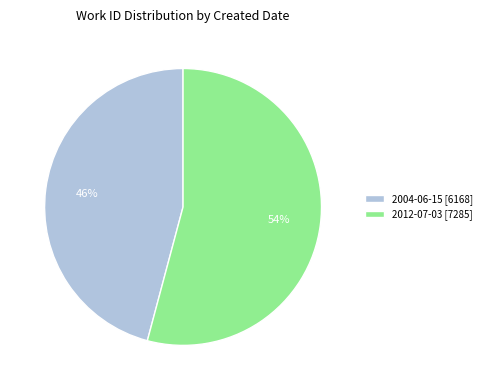

Is 2004-06-15 the majority of the pie?

No